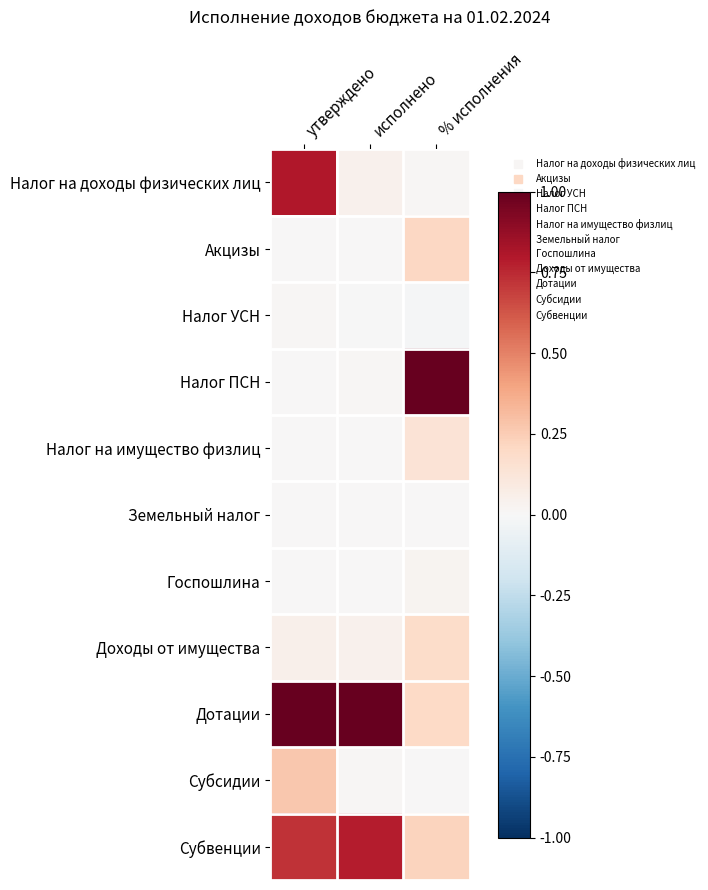

What is the spread (max minus min) of values at % исполнения?

1.0